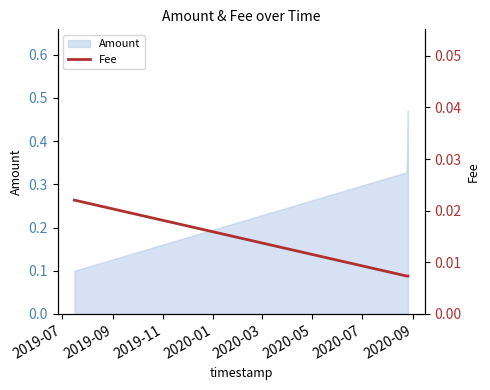

True or false: there are more than 1 points higher than both neighbors.

False